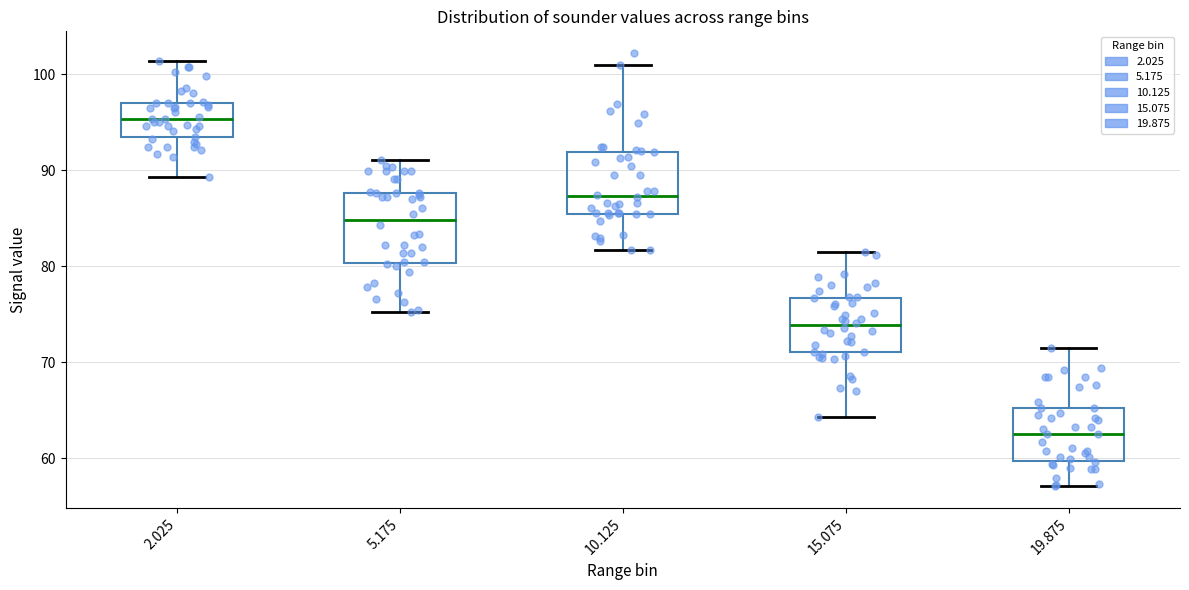

Which box has the lowest median line?

19.875